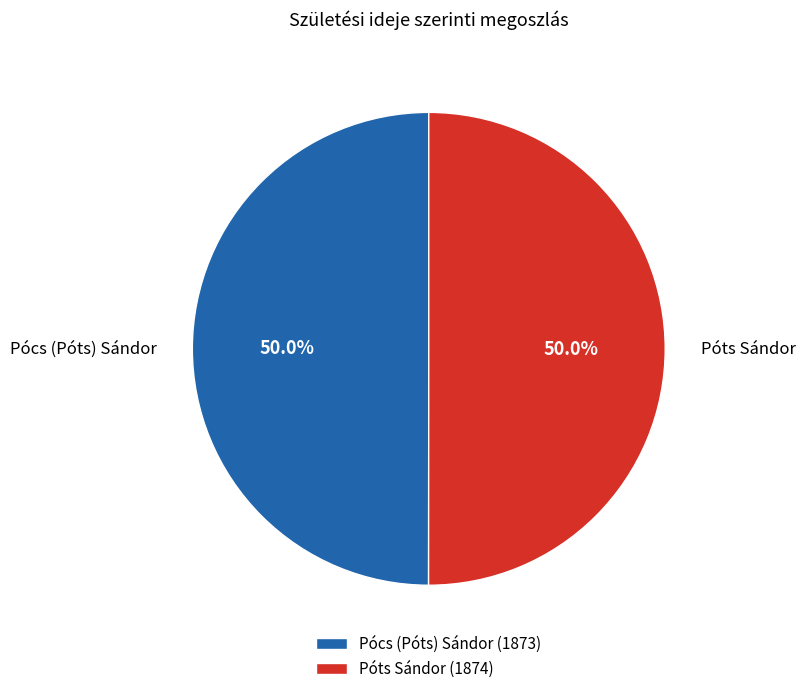

To the nearest percent, what percentage of the pie is Póts Sándor?

50%